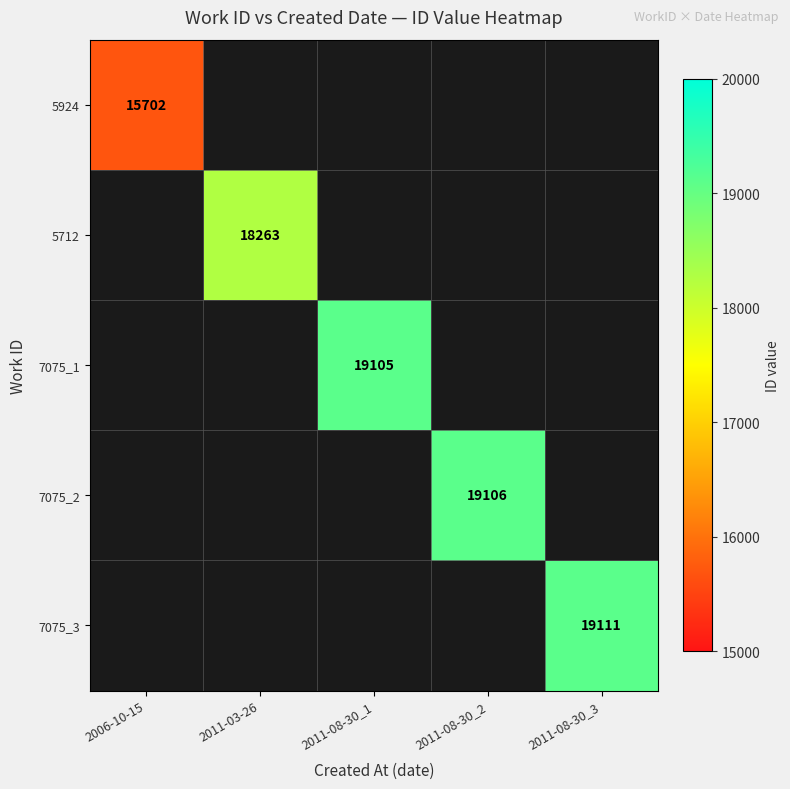

At how many categories does at least one series exceed 16667?

4